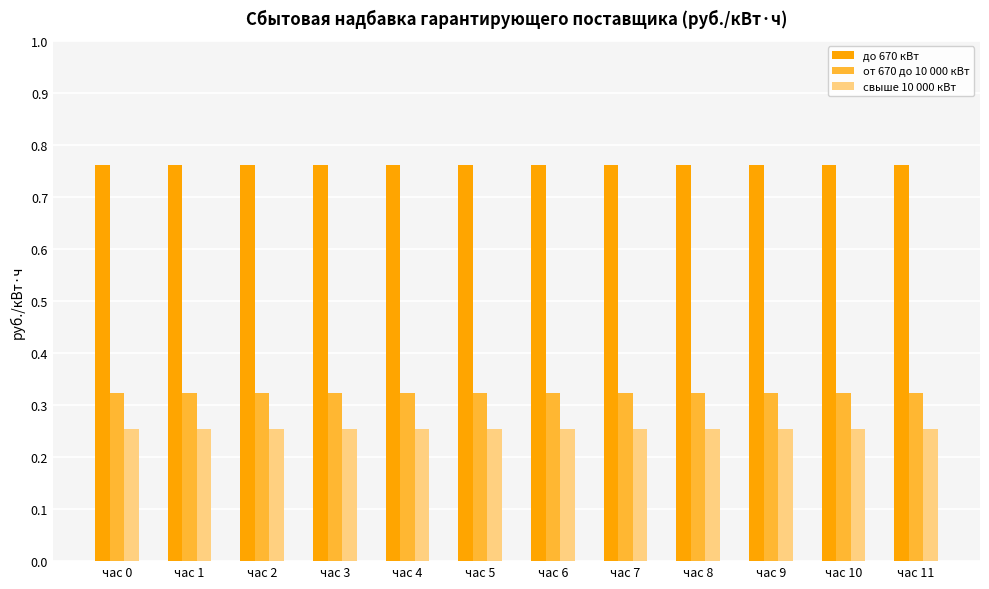

At how many categories does at least one series exceed 0?

12